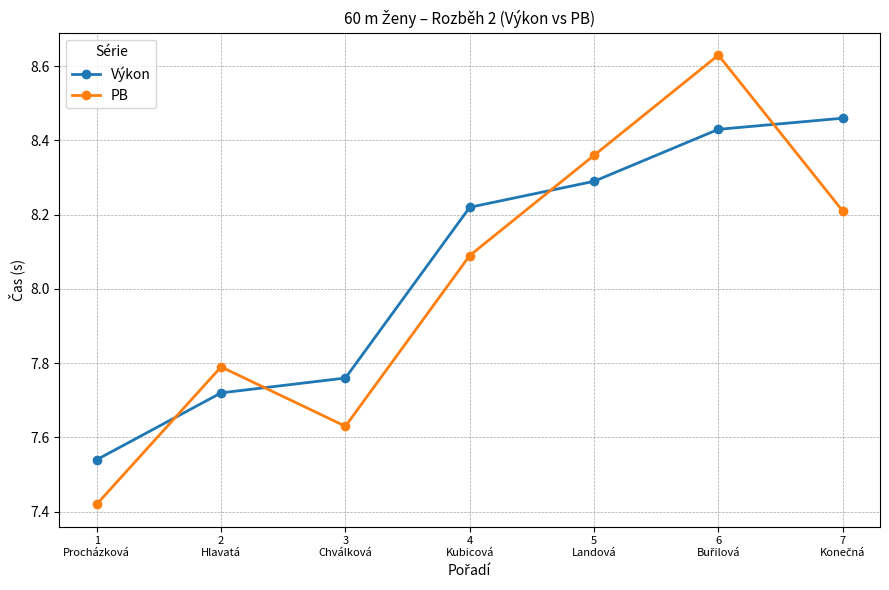

The value of PB at 2
Hlavatá is 2.7. True or false?

False